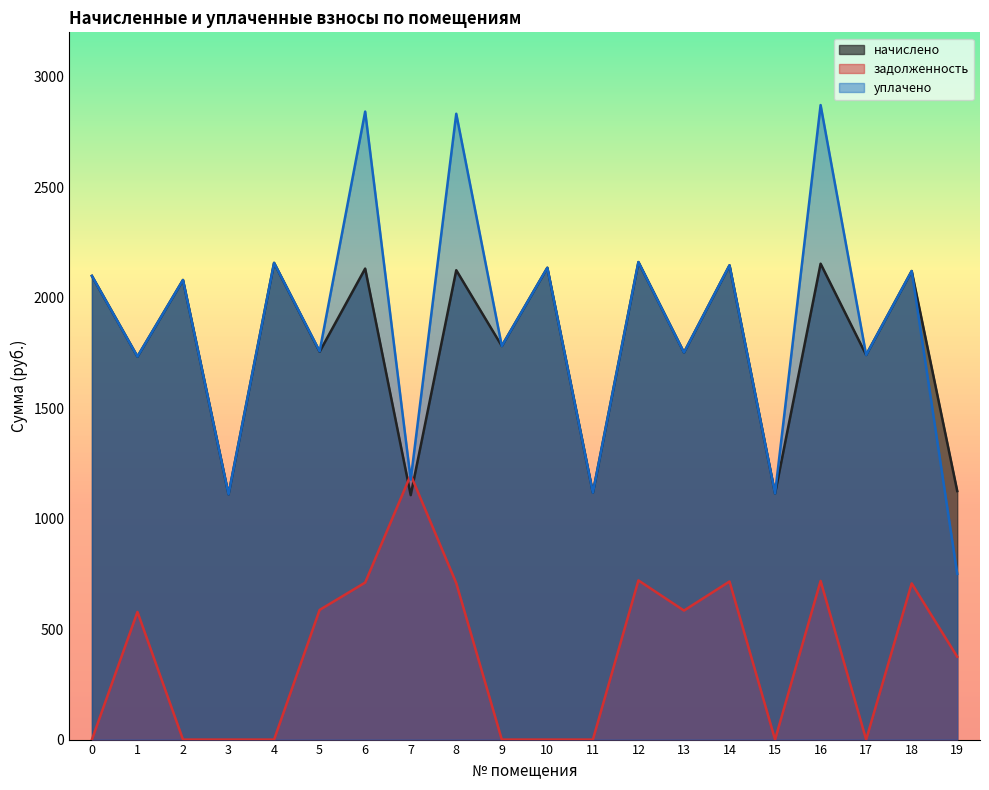

At which category does начислено reach its first local peak?

2